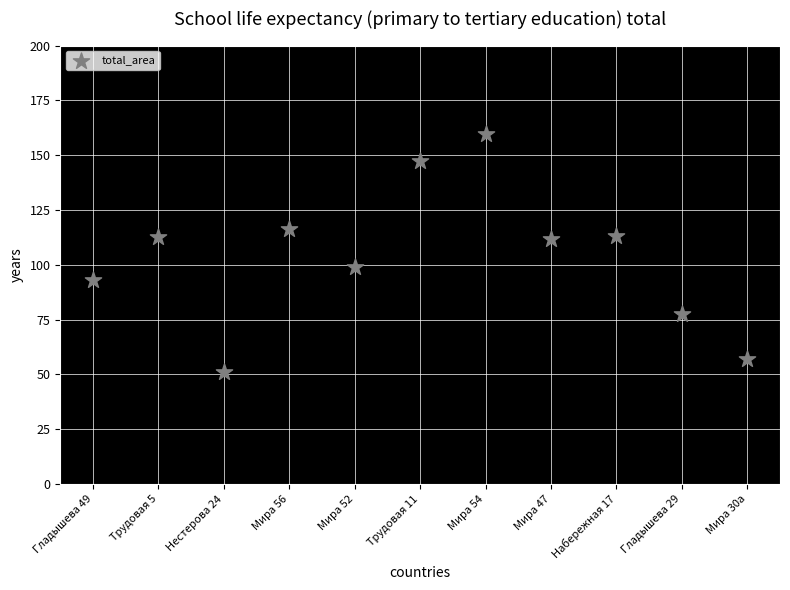

What is the average Y value?

103.4